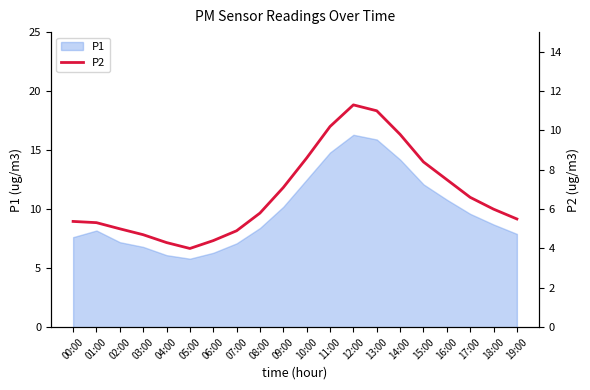

What is the highest value of the P1 series?

16.3